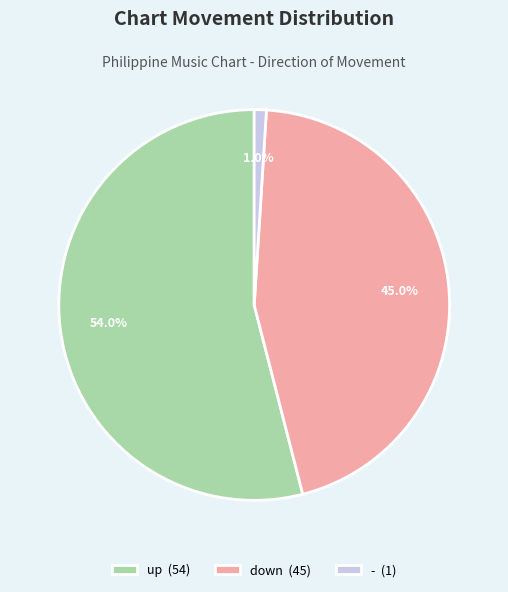

Is there any slice that represents more than half of the pie?

Yes